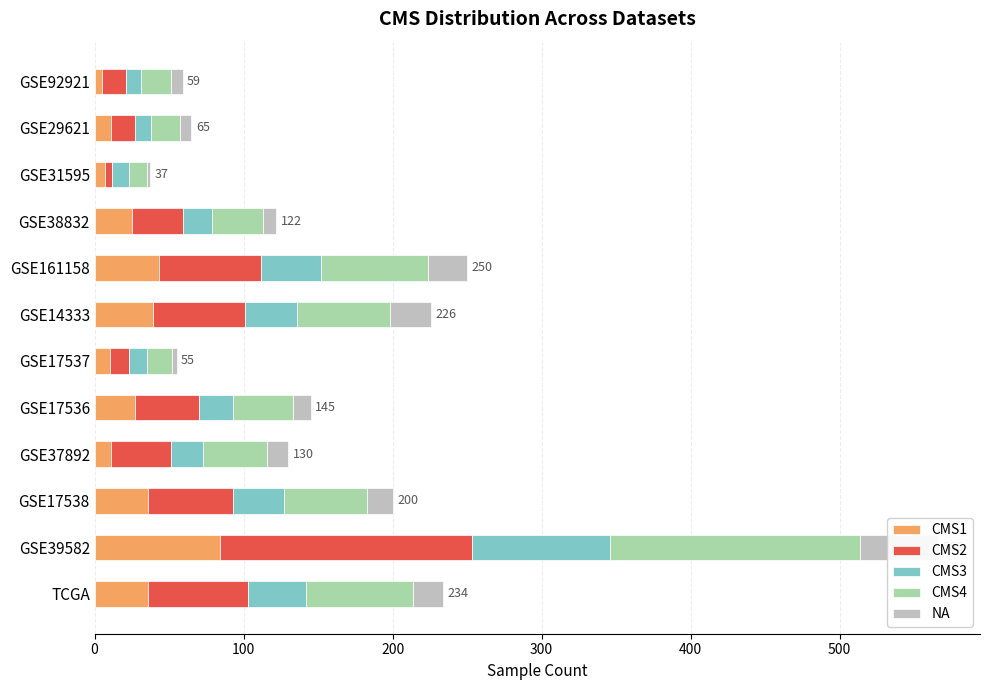

True or false: CMS4 has a value of 68 at GSE37892.

False